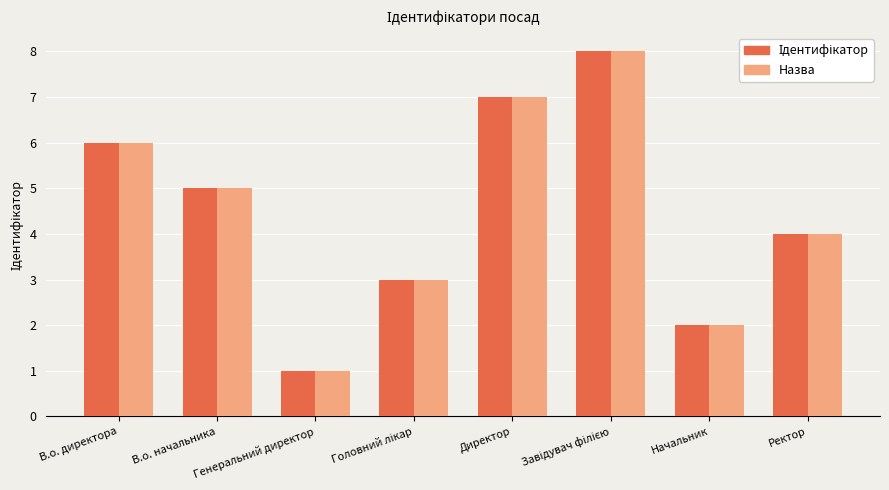

What is the total value across all series at Директор?

14